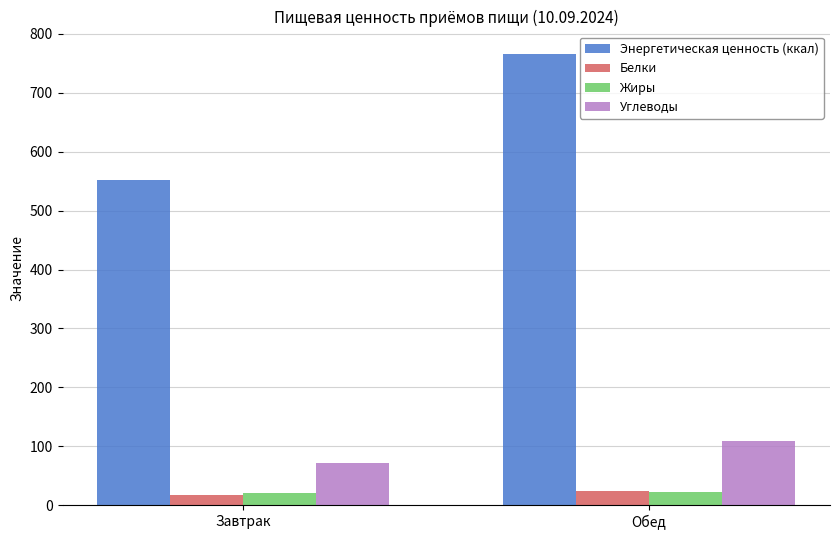

What are all the series names shown in the legend?

Энергетическая ценность (ккал), Белки, Жиры, Углеводы